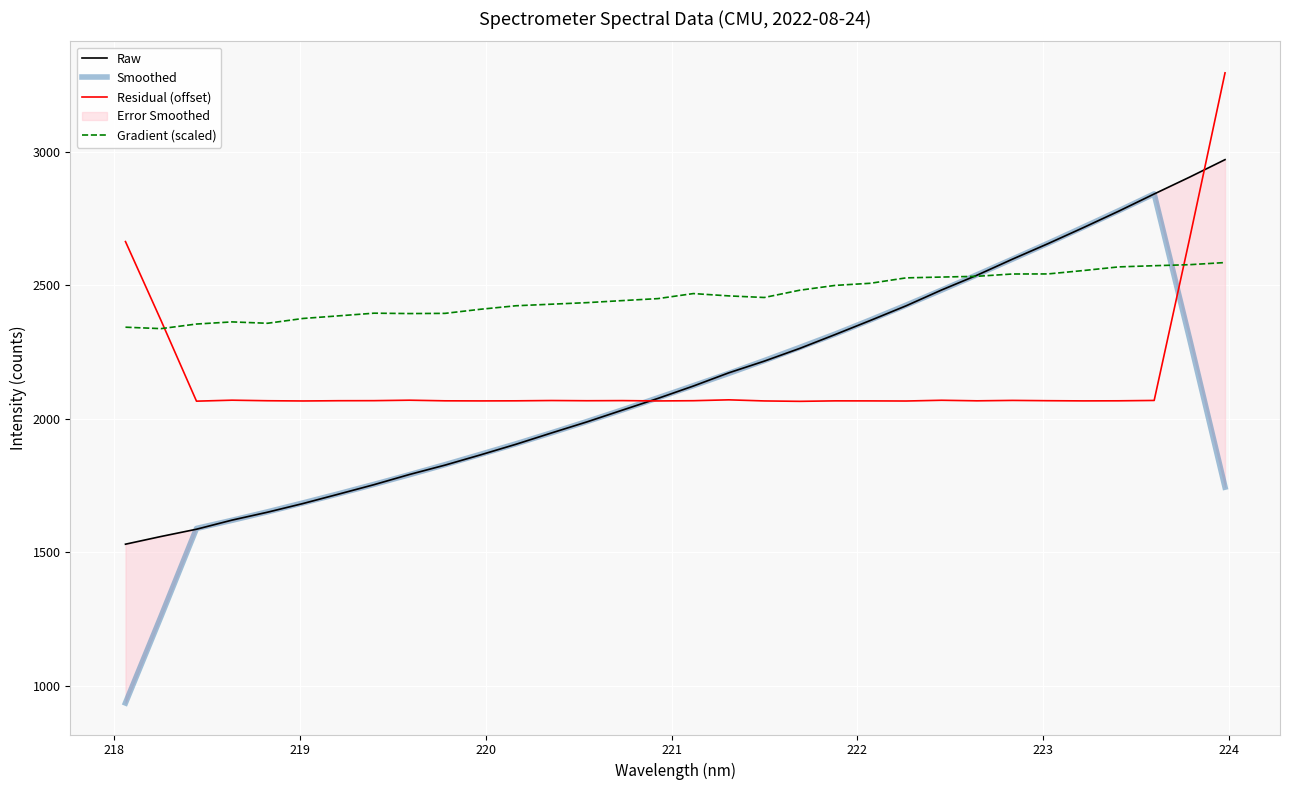

How many intersections are there between Gradient (scaled) and Smoothed?

2